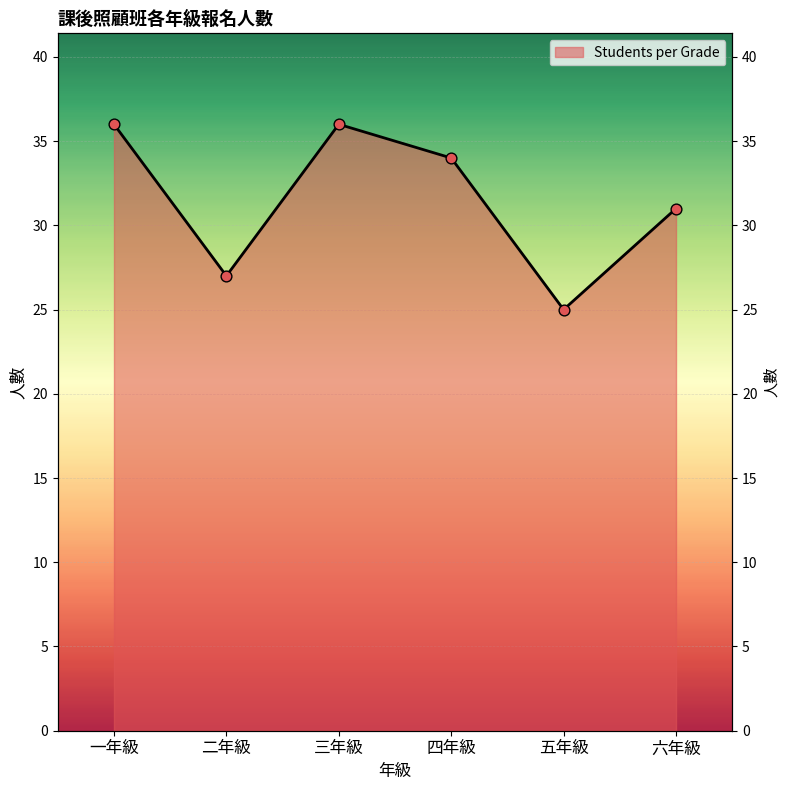

What is the change in value from 三年級 to 五年級?

-11